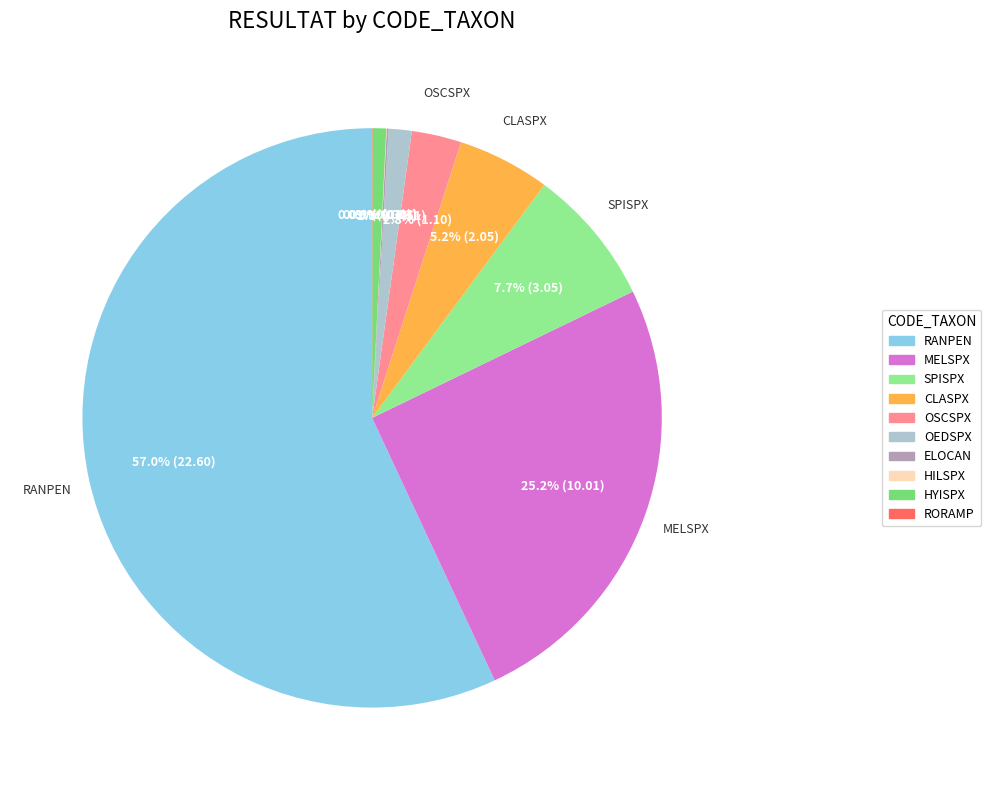

Rank the categories by value from highest to lowest.

RANPEN, MELSPX, SPISPX, CLASPX, OSCSPX, OEDSPX, HYISPX, ELOCAN, HILSPX, RORAMP